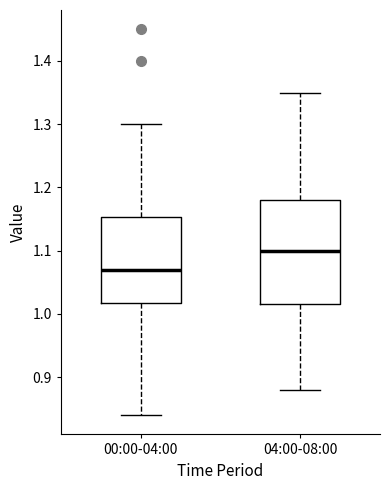

Where is the upper edge of the box for 00:00-04:00 on the y-axis? The values are not printed on the chart, so give them approximately, as read against the axis.

1.15